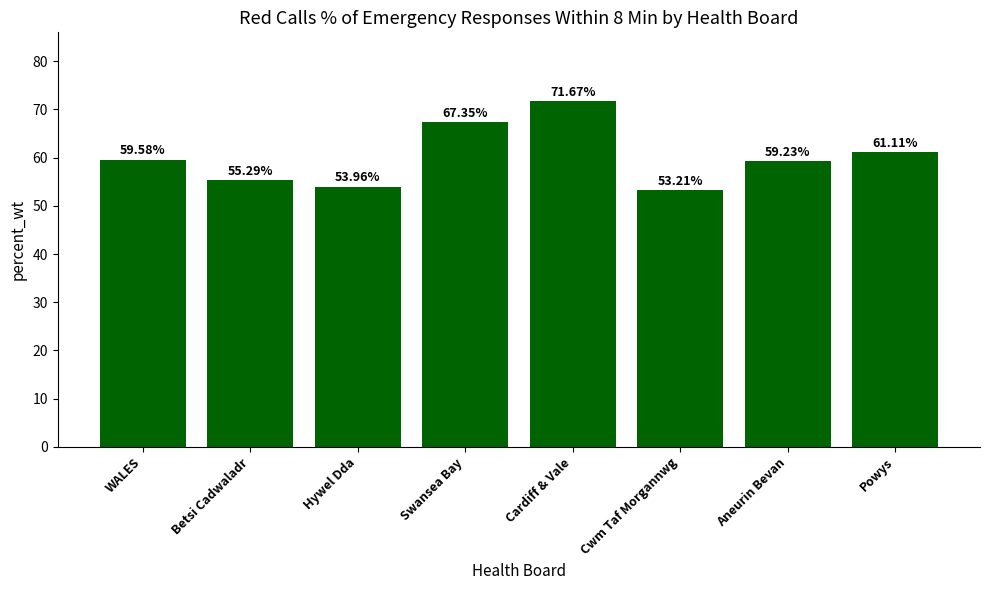

The value at Aneurin Bevan is 59.2. True or false?

True